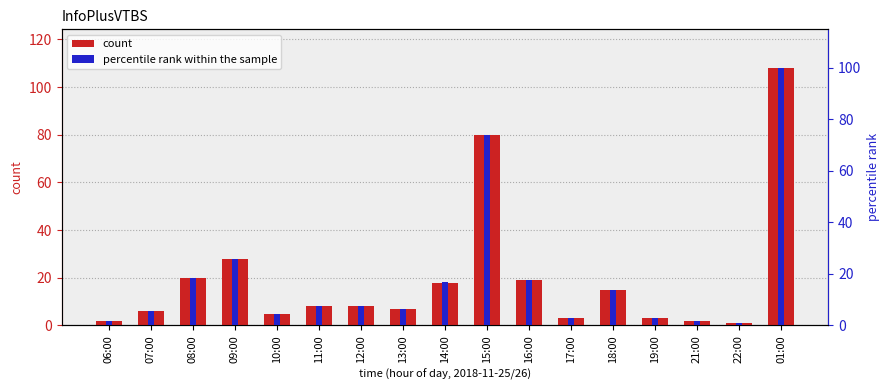

What is the minimum value for count?

1.0